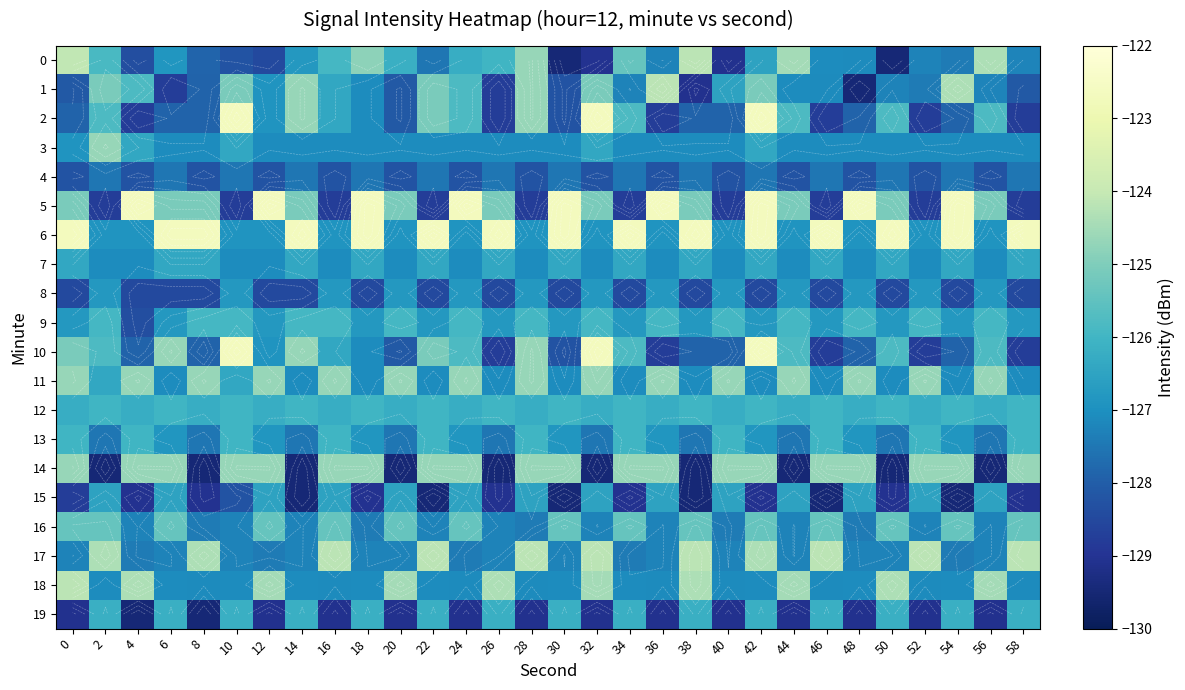

Rank the categories by 3 value from lowest to highest.

6, 8, 12, 14, 16, 18, 20, 22, 24, 26, 28, 30, 34, 36, 38, 40, 44, 46, 48, 50, 52, 54, 56, 58, 0, 4, 10, 32, 42, 2